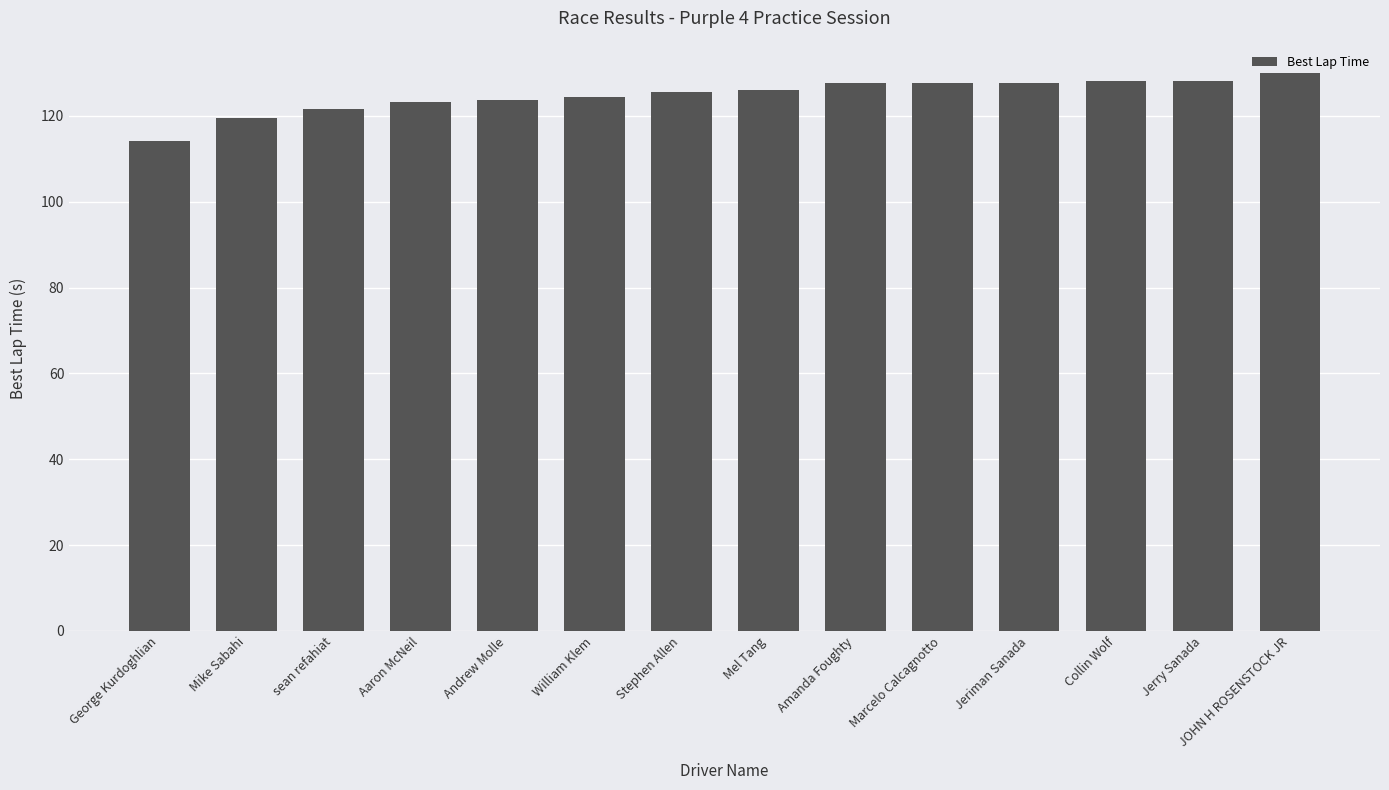

What value does the data have at Marcelo Calcagnotto?

127.7